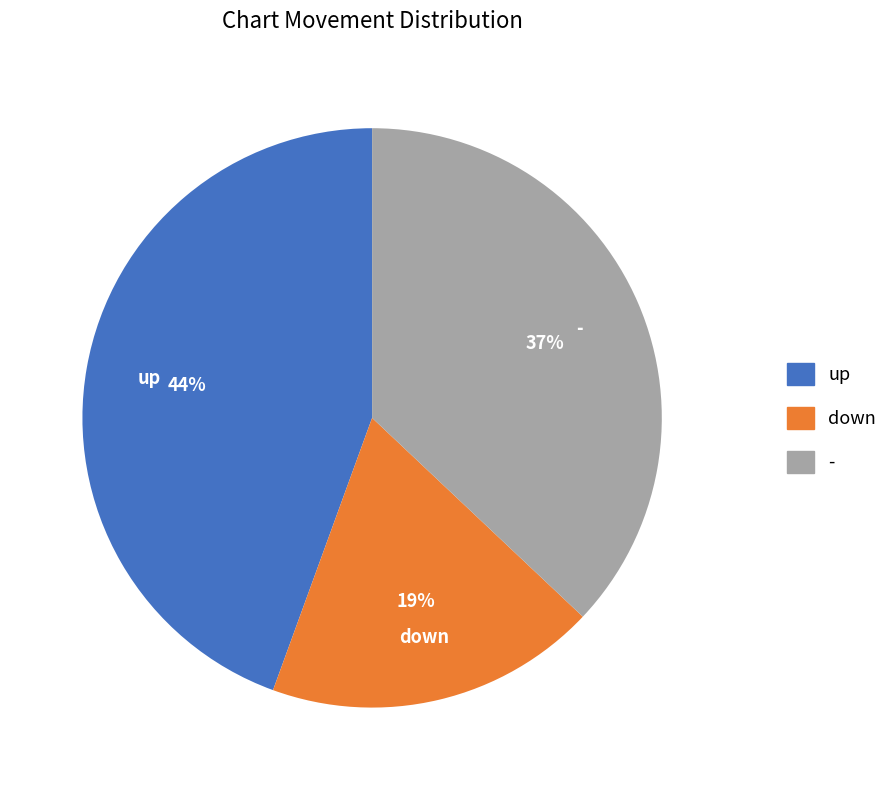

To the nearest percent, what is the average slice percentage?

33%